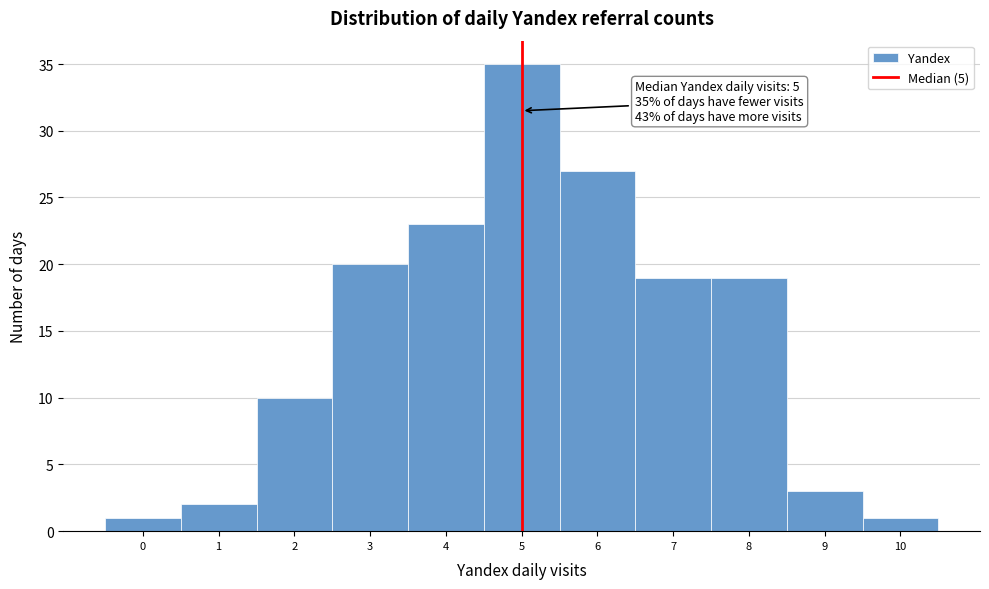

Which range on the x-axis has the tallest bar?

4.5 to 5.5